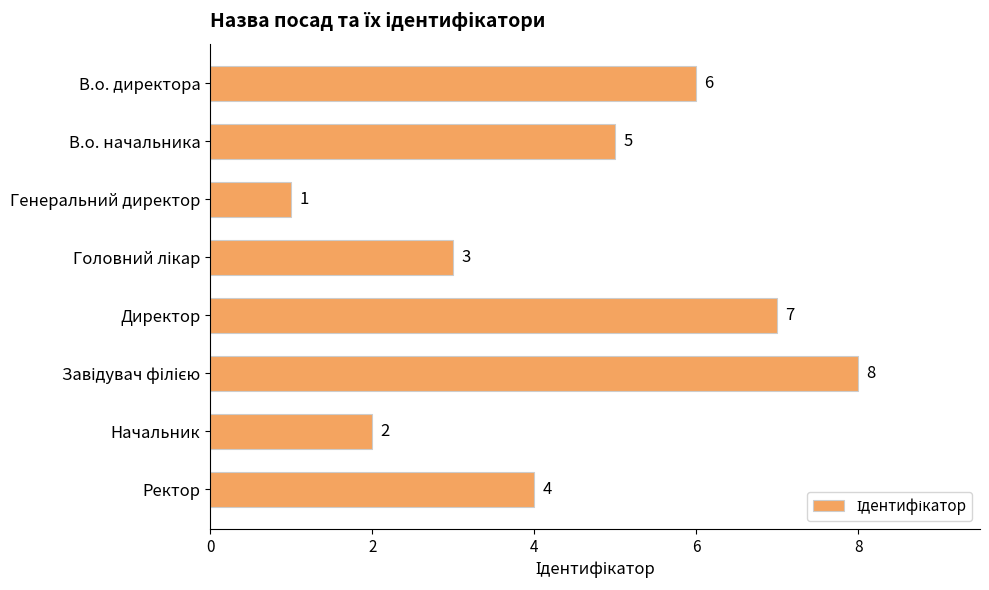

Are the bars grouped side by side (vs. stacked)?

No